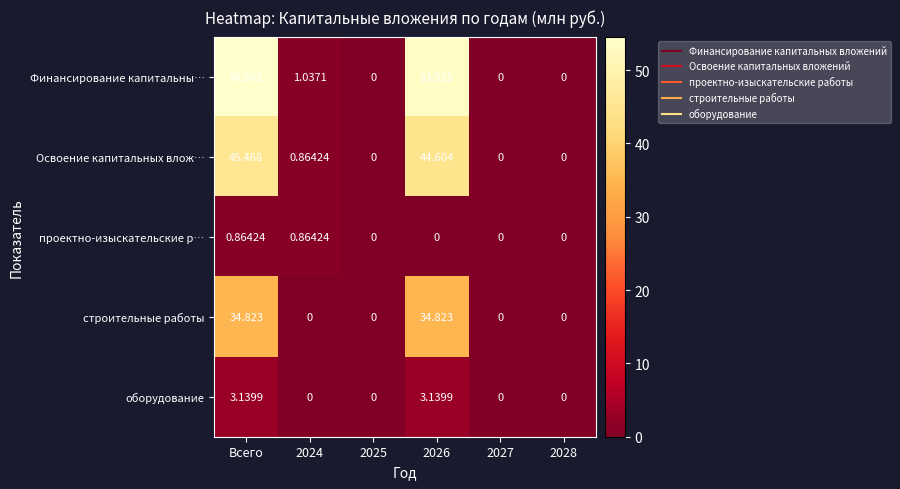

List the series in order of their peak value, lowest first.

проектно-изыскательские р…, оборудование, строительные работы, Освоение капитальных влож…, Финансирование капитальны…